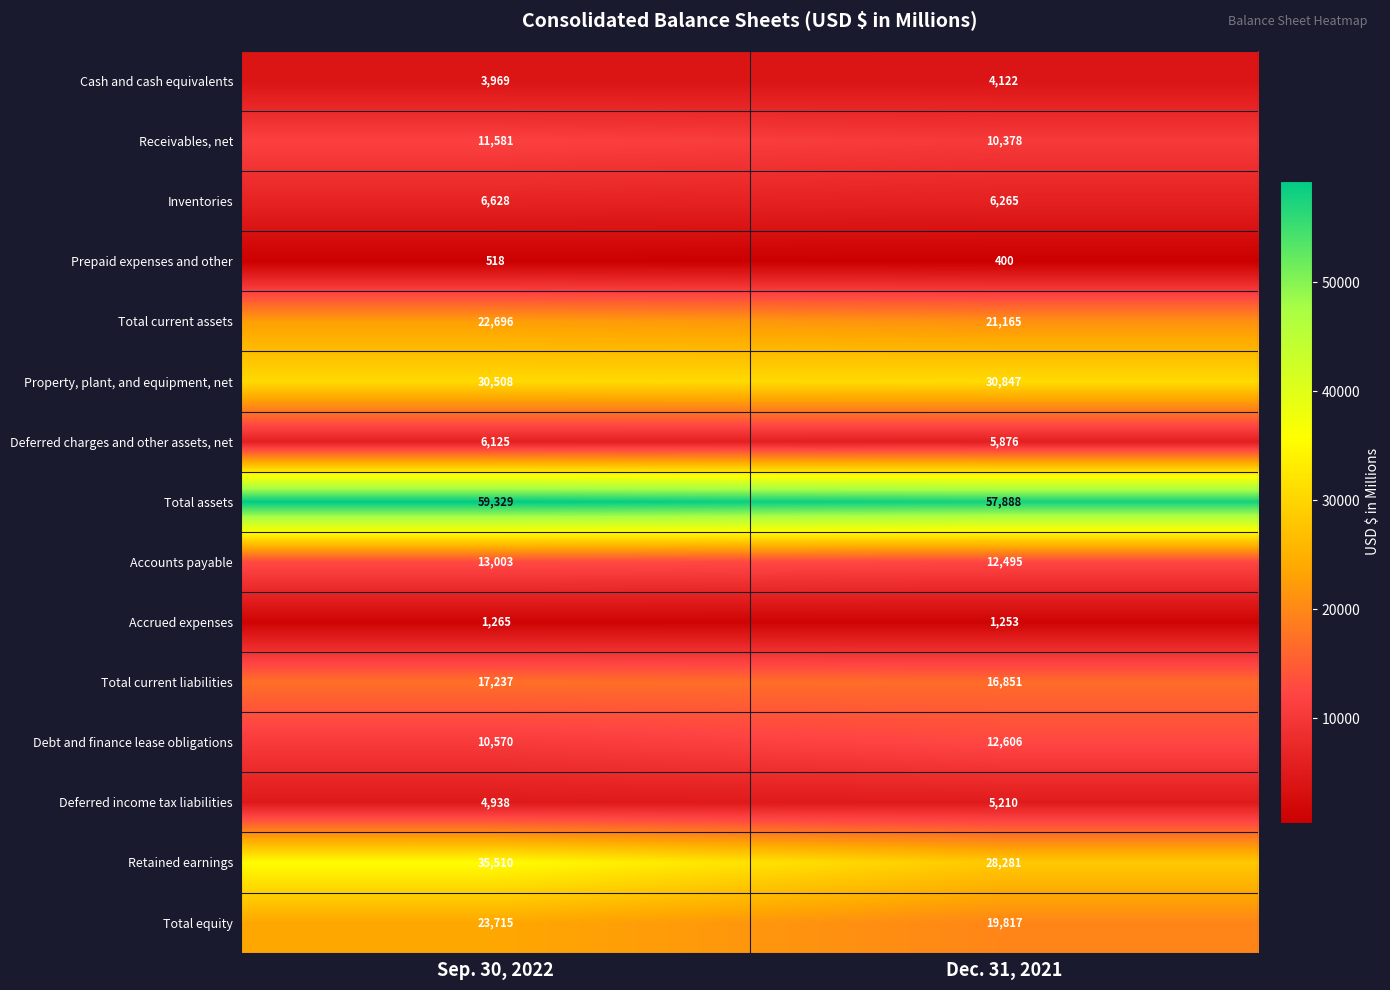

At which category is the sum across all series the highest?

Sep. 30, 2022